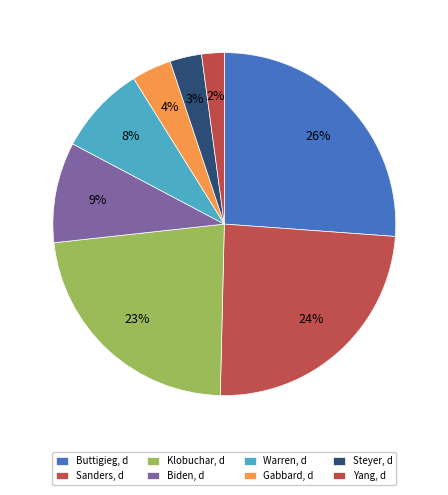

What is the total percentage of Gabbard, d and Klobuchar, d?

26.6%